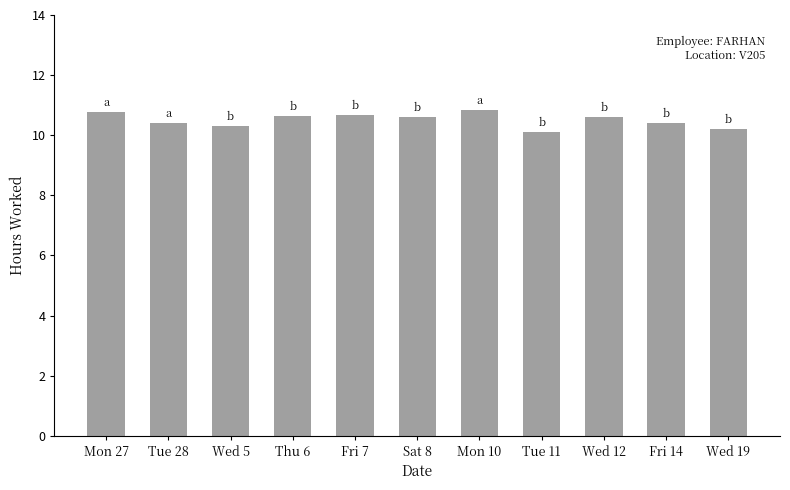

What is the difference between the second highest and second lowest values?

0.6